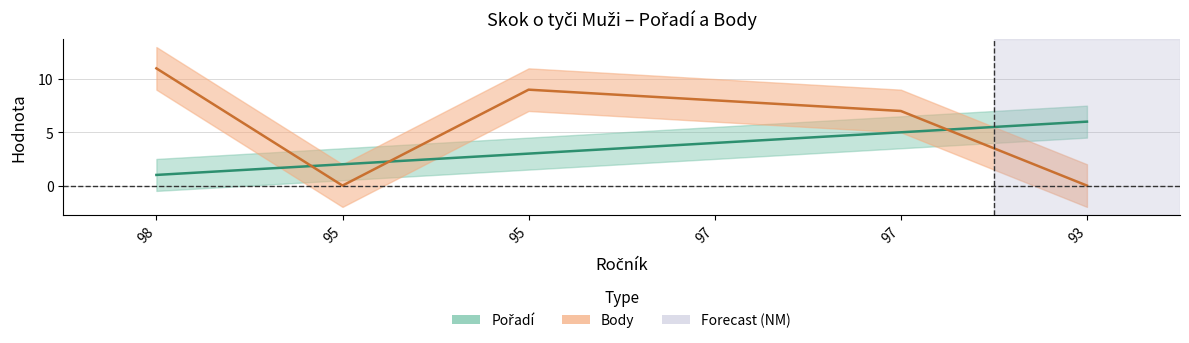

True or false: Body and Pořadí intersect in this chart.

True